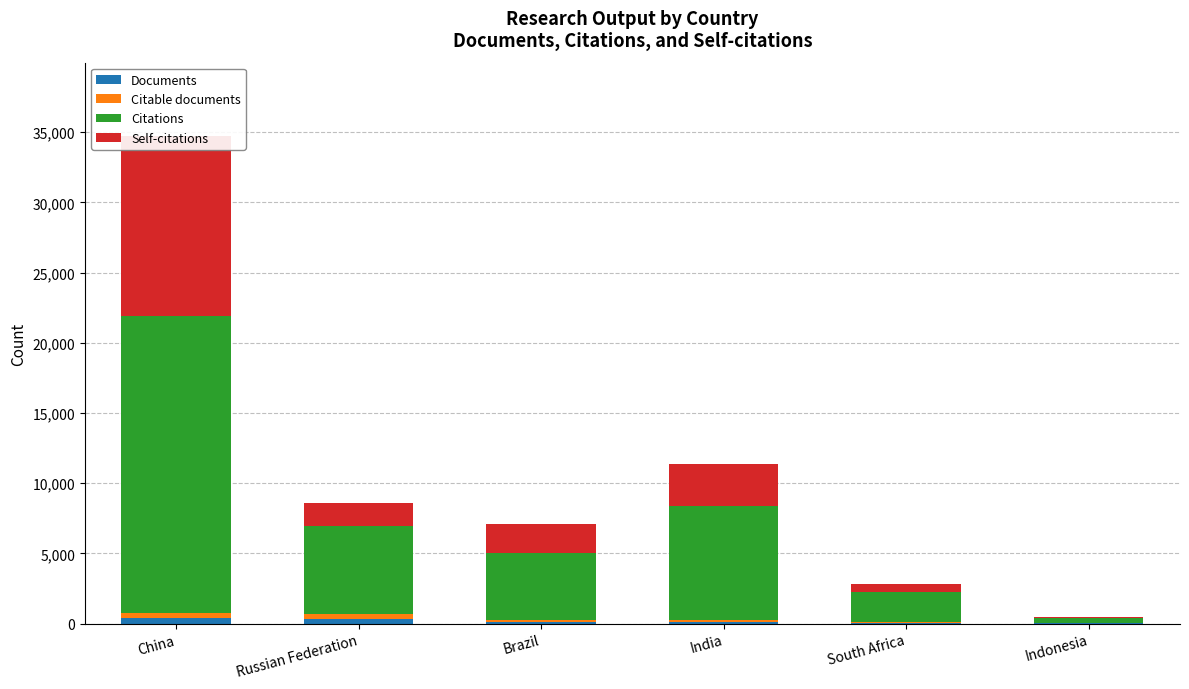

Which series has the largest total across all categories?

Citations